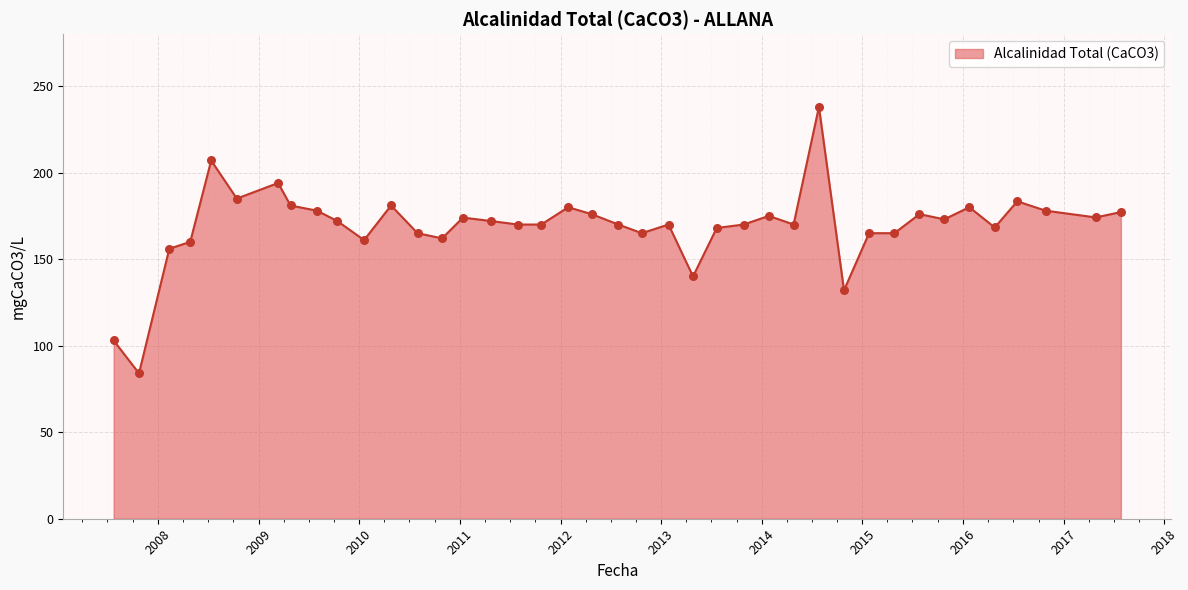

What is the maximum value shown in the chart?

238.0